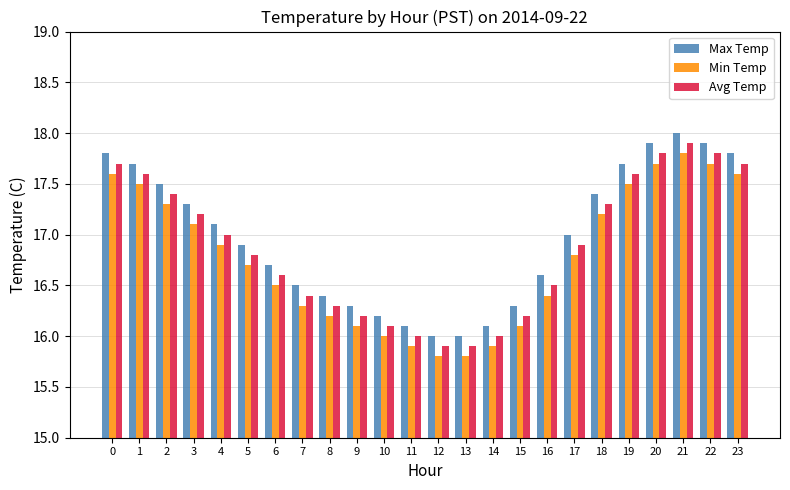

How many bars are there in total?

72